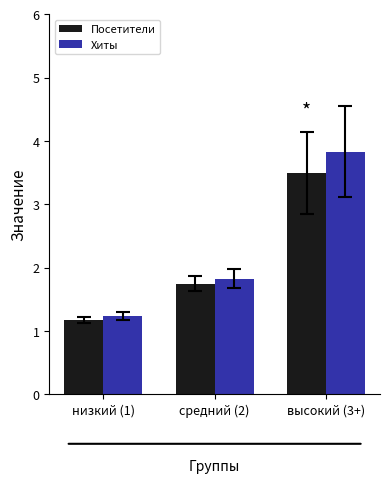

What is the average value of the Хиты series?

2.3